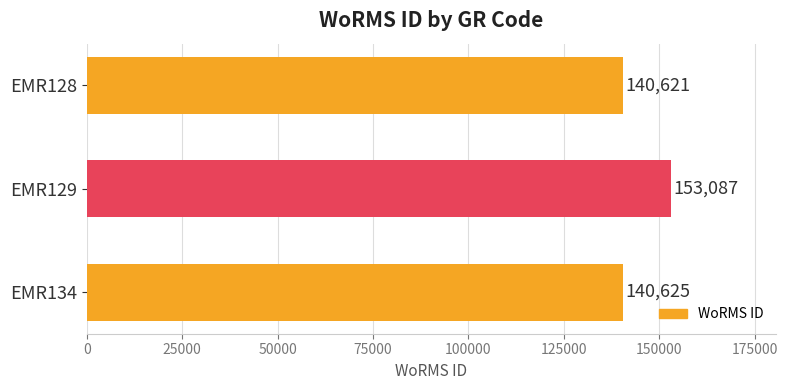

What is the average value?

144778